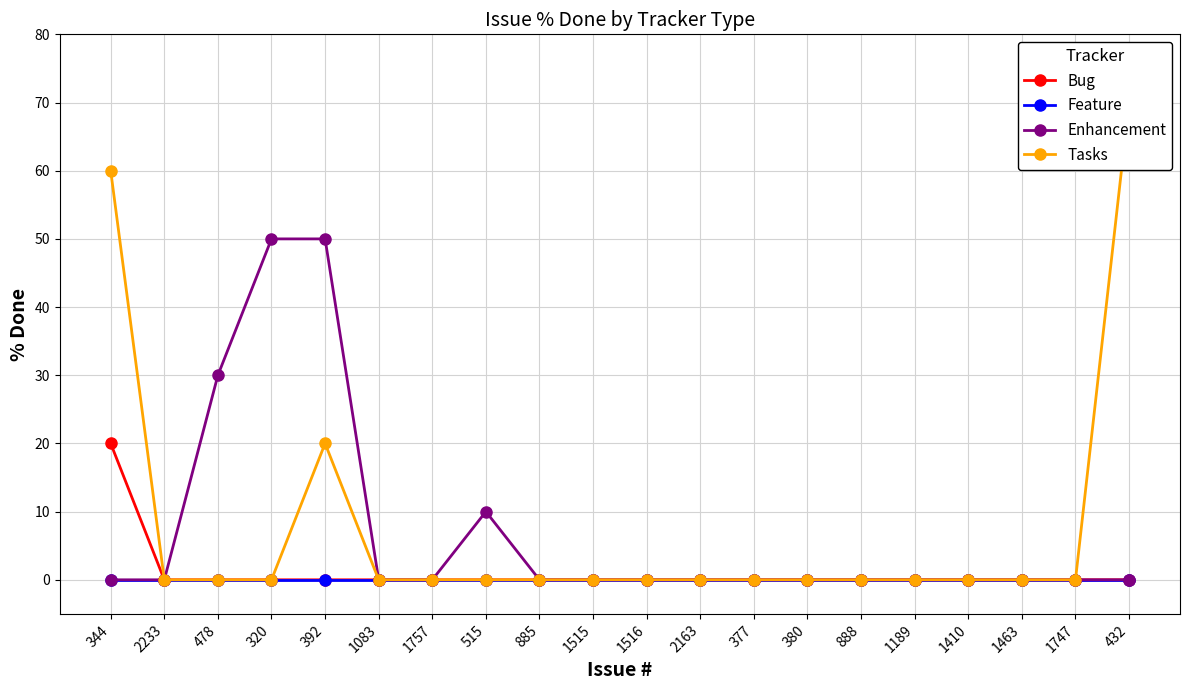

How many values in the Tasks series exceed 0?

3